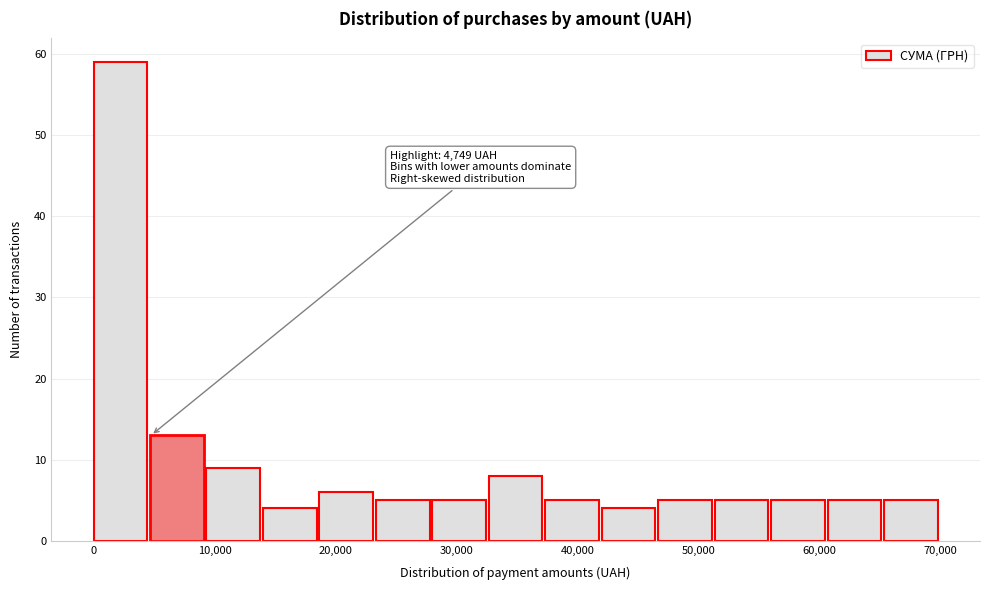

Over which range of the x-axis is the bar tallest?

0 to 5000